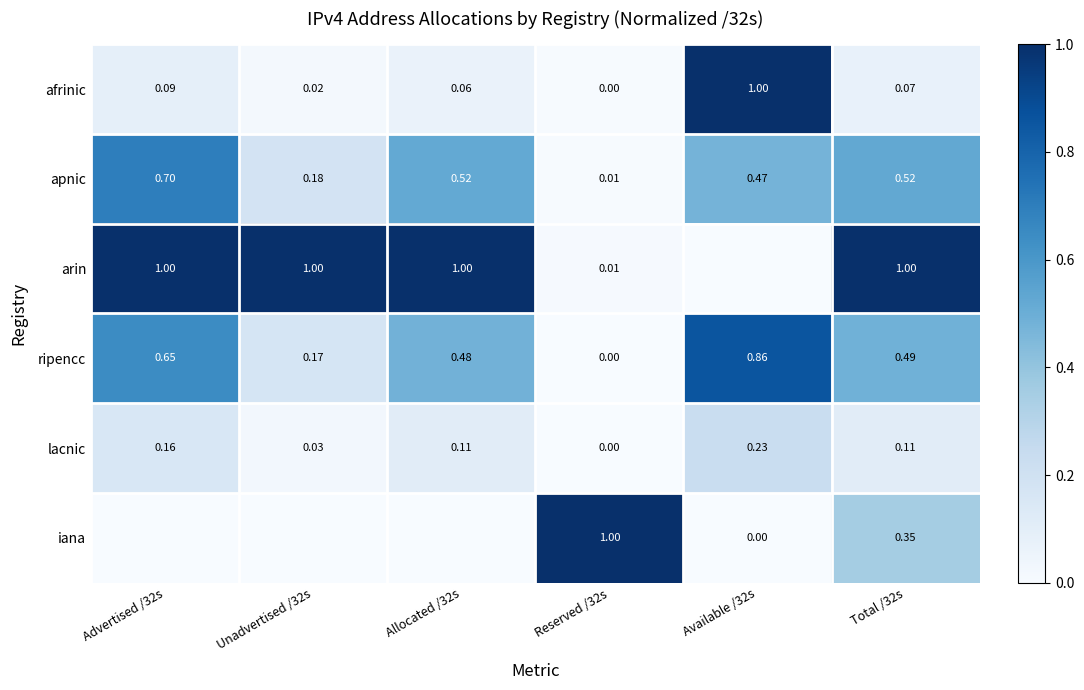

Is the value of afrinic at Available /32s greater than the value of ripencc at Unadvertised /32s?

Yes